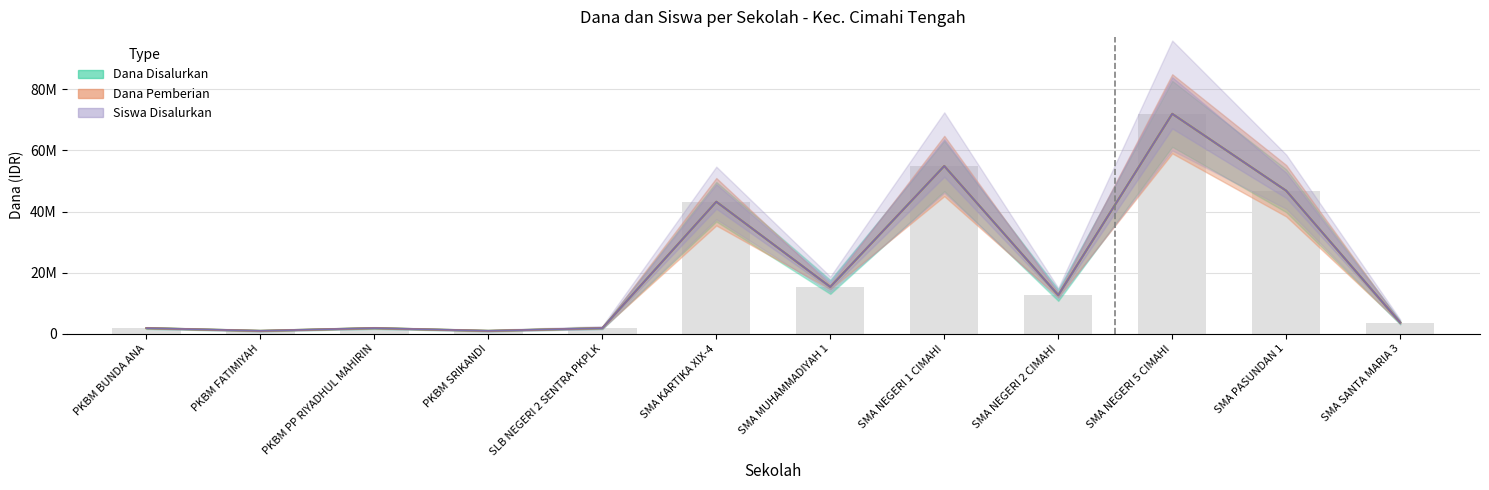

What is the sum of the Siswa Pemberian values at SMA NEGERI 5 CIMAHI and PKBM BUNDA ANA?

73800000